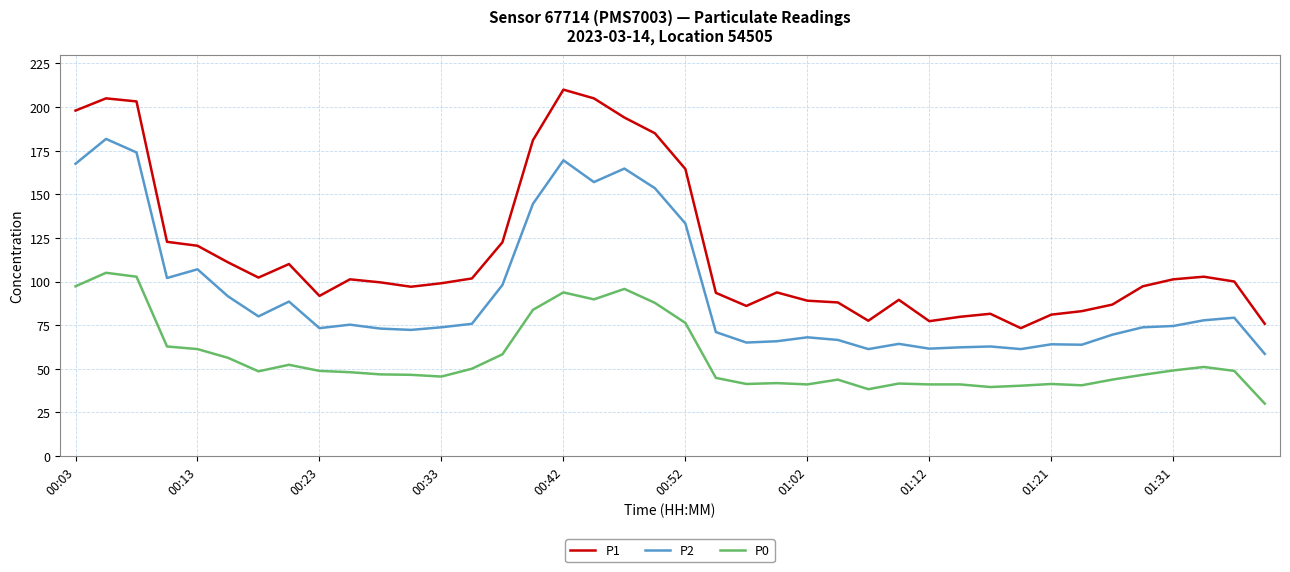

True or false: P2 and P1 intersect in this chart.

False